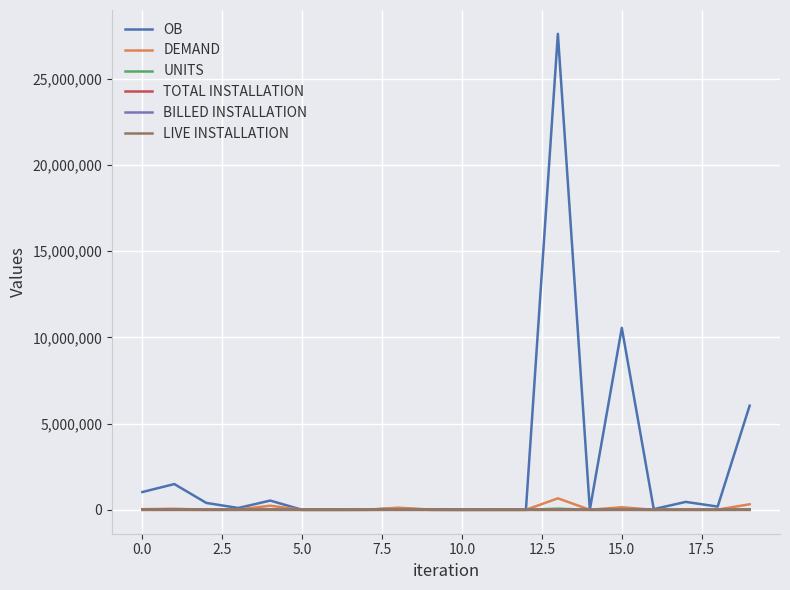

What is the sum of all OB values?

48566628.8